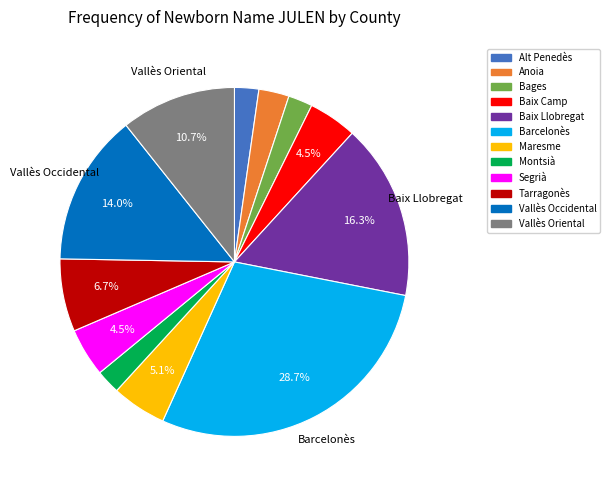

Does Vallès Oriental account for over 50% of the chart?

No